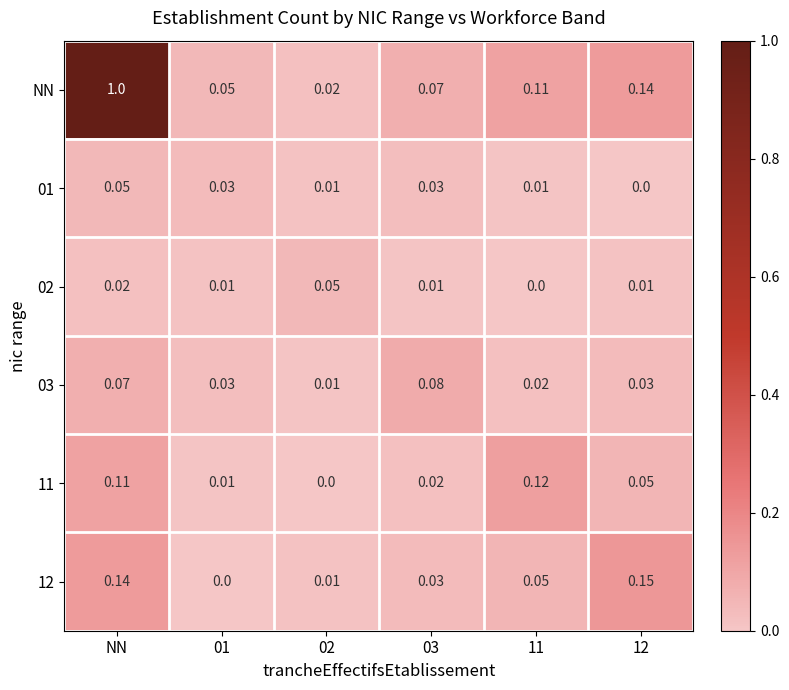

Which series has the largest range (max minus min)?

NN